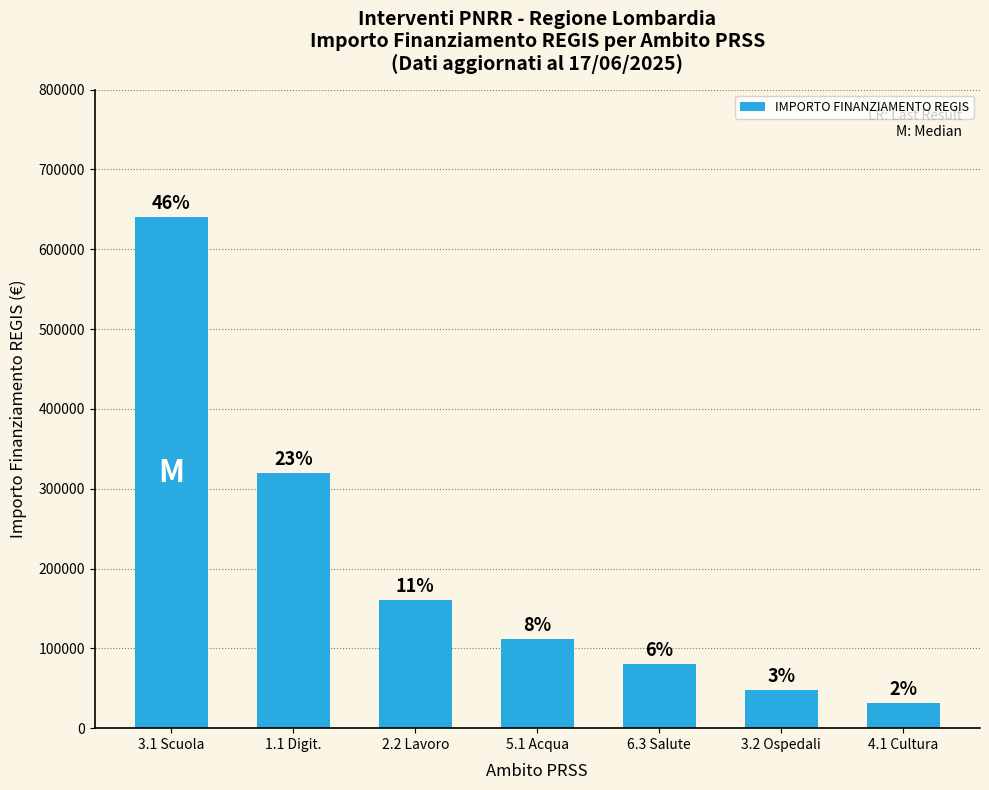

How many bars are there in total?

7